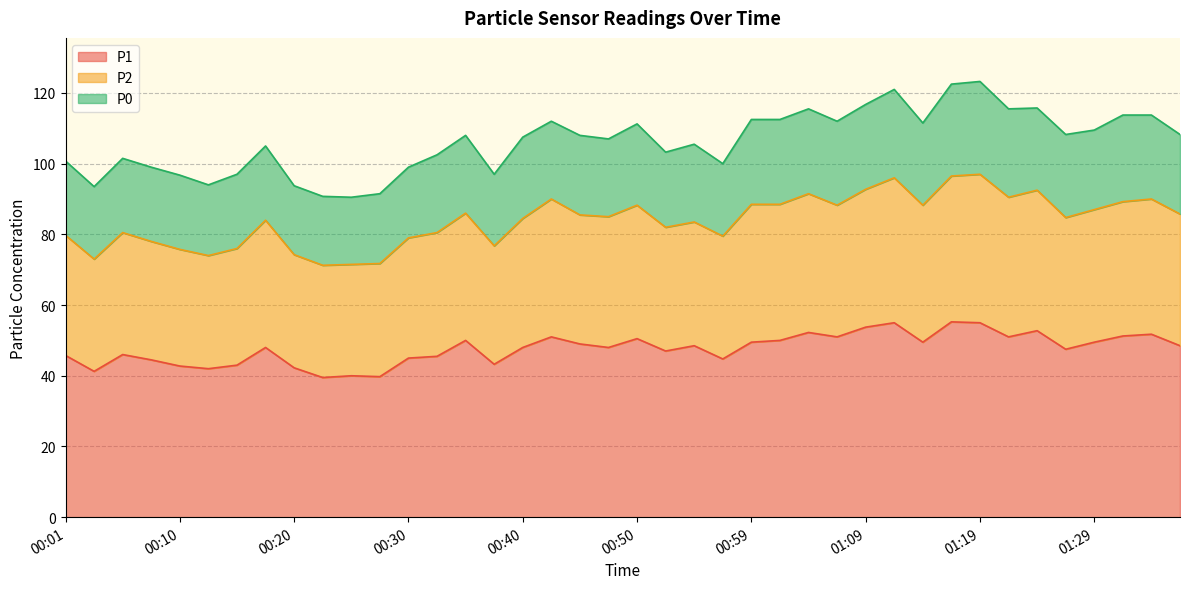

What is the label of the 35th point from the right?

00:13